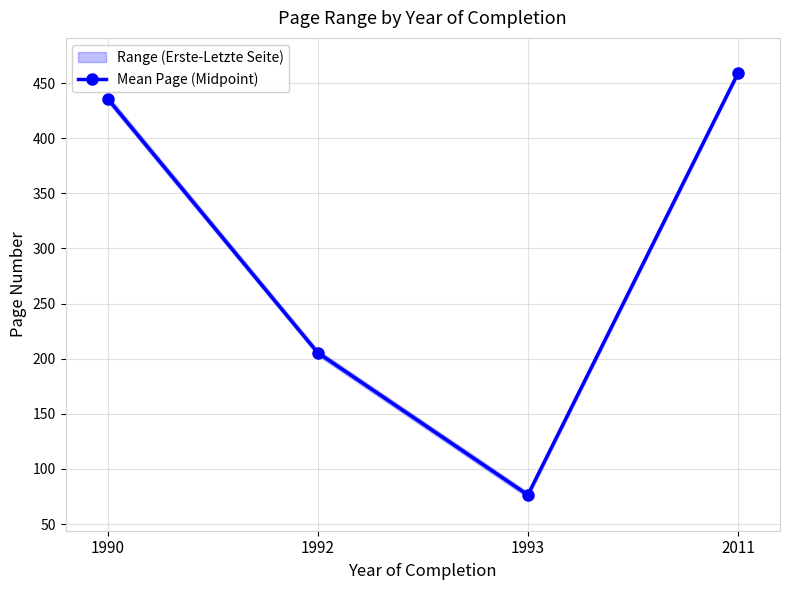

At which category does the chart reach its minimum across all series?

1993